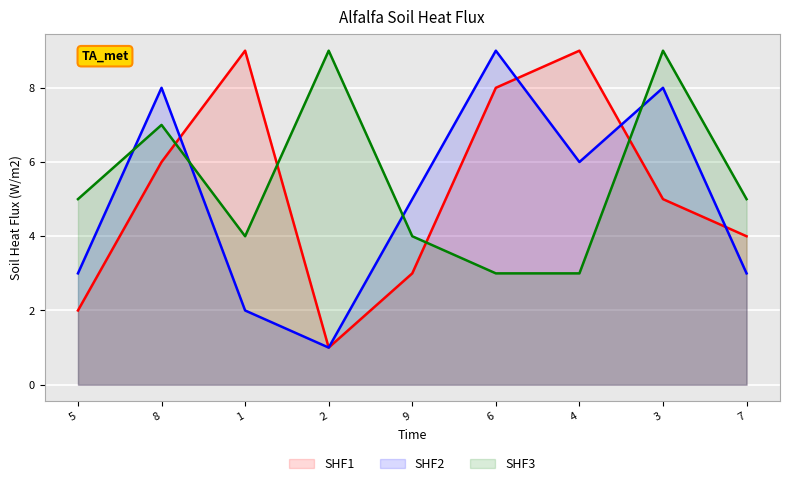

Is the value of SHF3 at 9 greater than the value of SHF2 at 9?

No